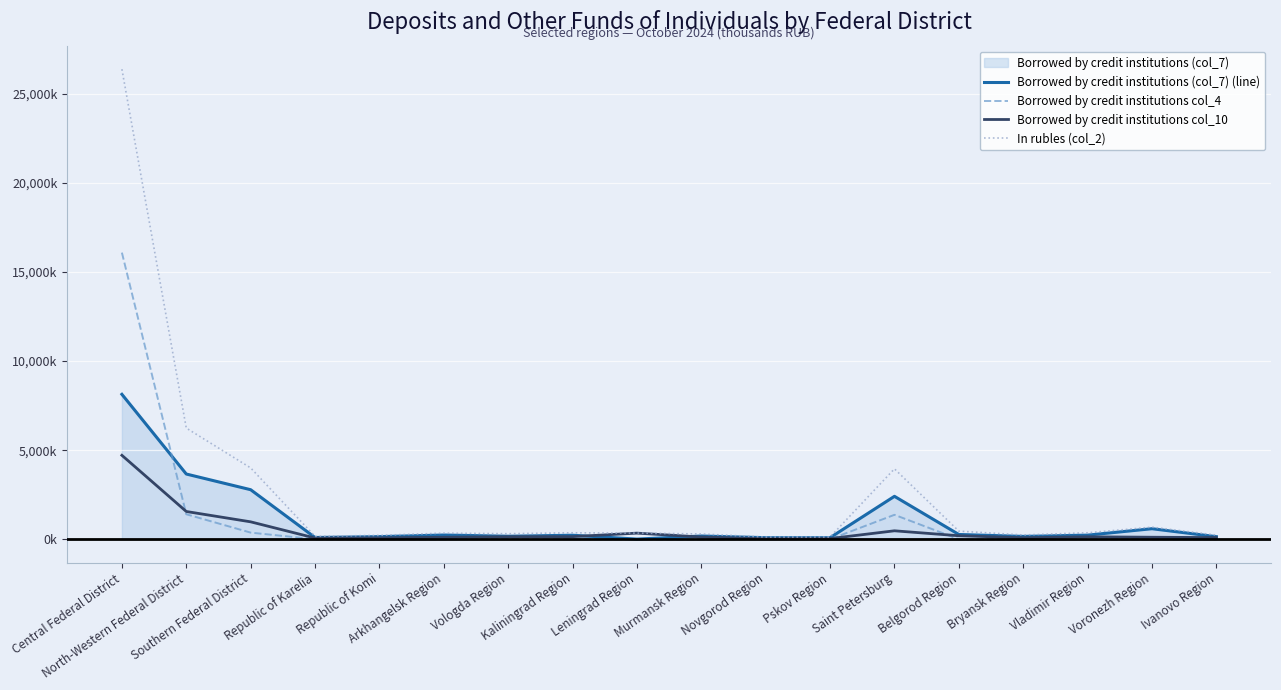

Which category has the highest value in the Borrowed by credit institutions (col_7) (line) series?

Central Federal District